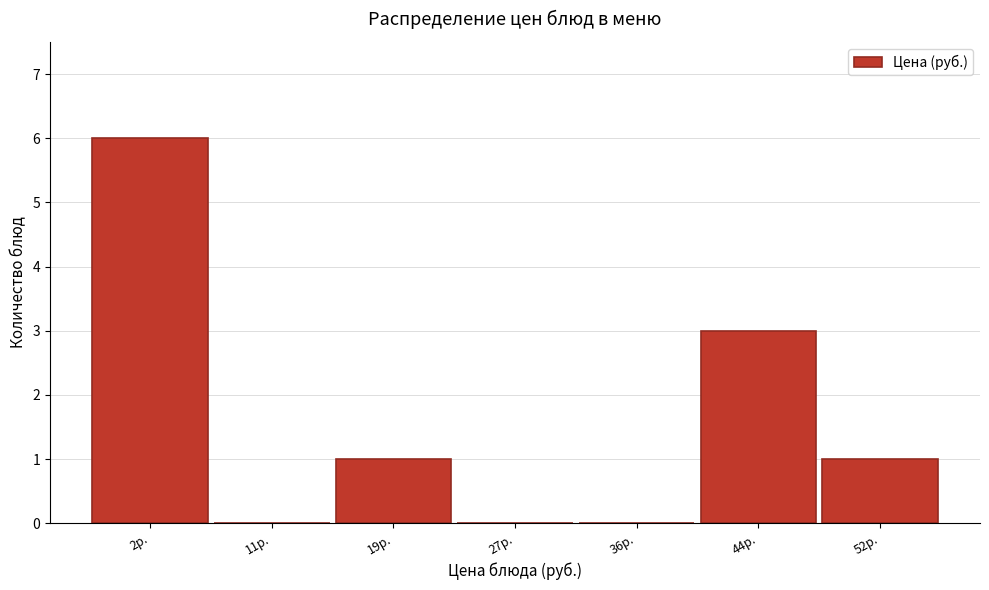

Reading left to right, transcribe all the data shown in this chart.

2р.=6	11р.=0	19р.=1	27р.=0	36р.=0	44р.=3	52р.=1